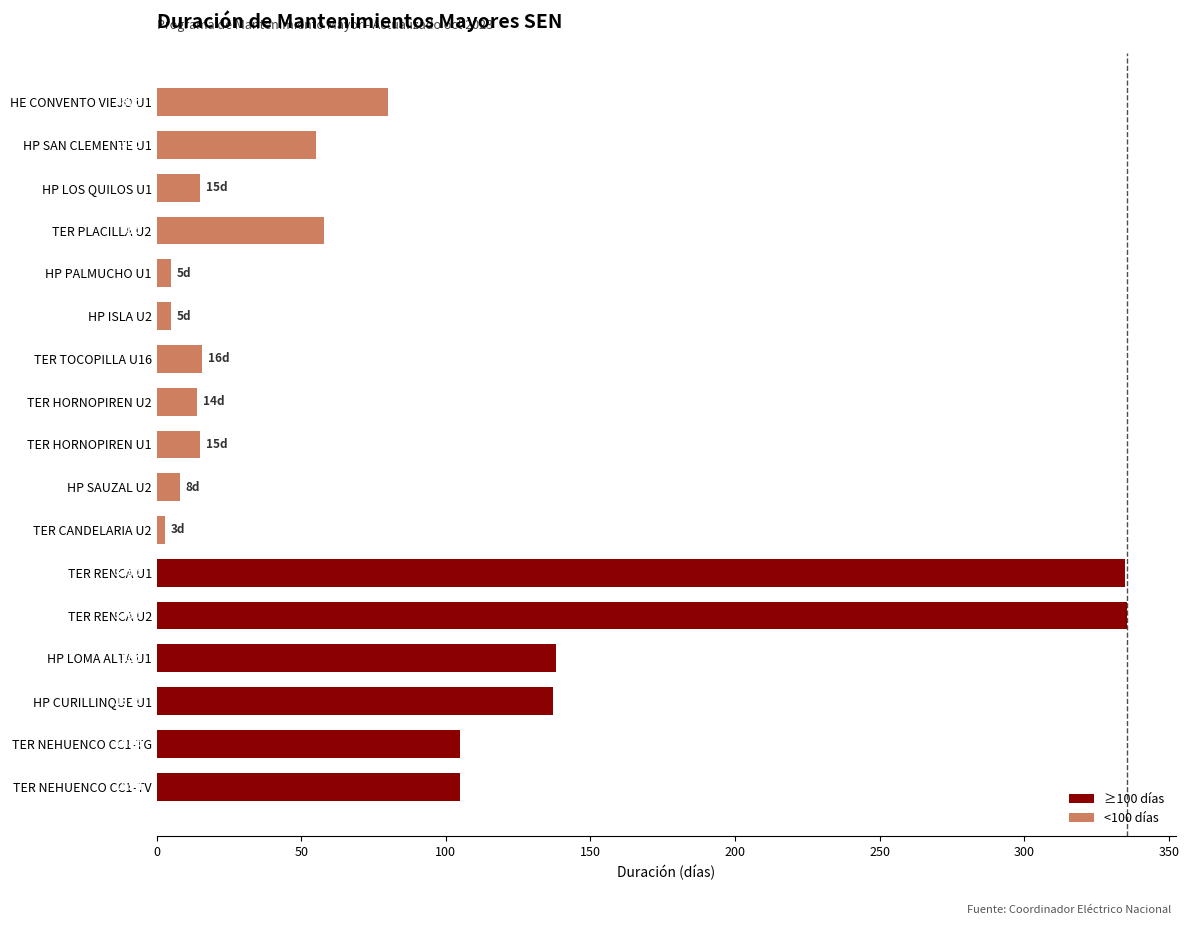

Which label corresponds to the largest value in the chart?

TER RENCA U2